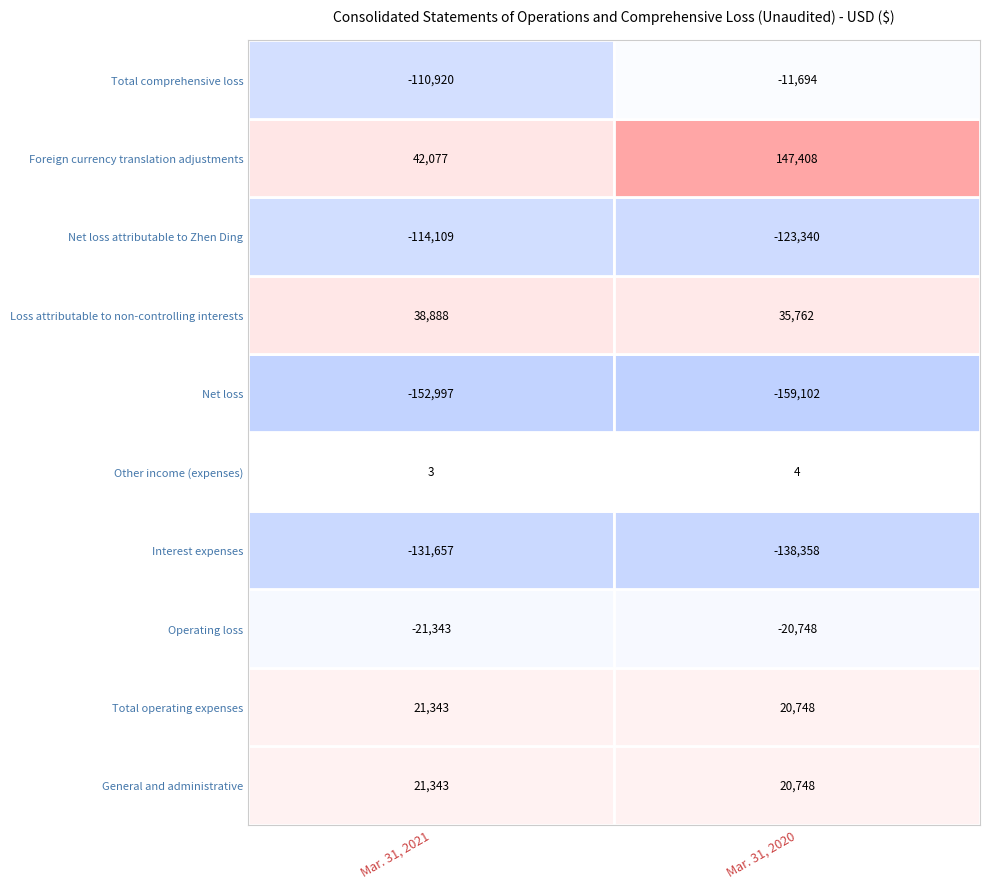

What is the difference between the highest and lowest values at Mar. 31, 2021?

195074